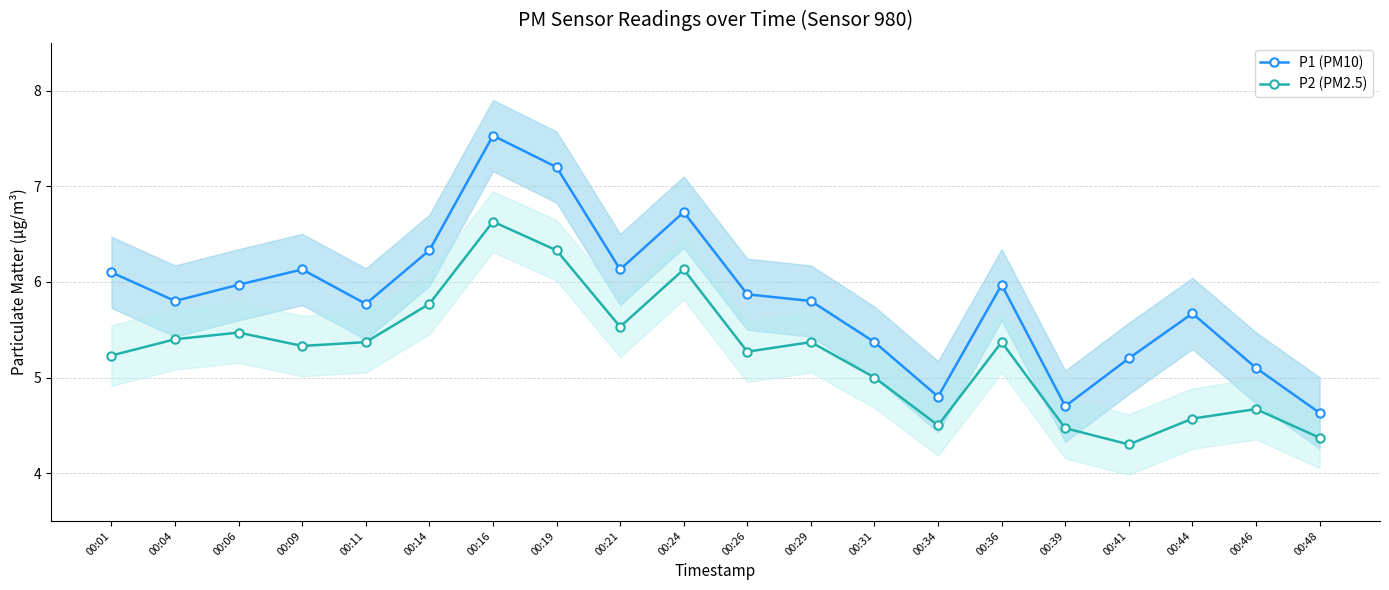

Does the chart display data point markers on the line(s)?

Yes